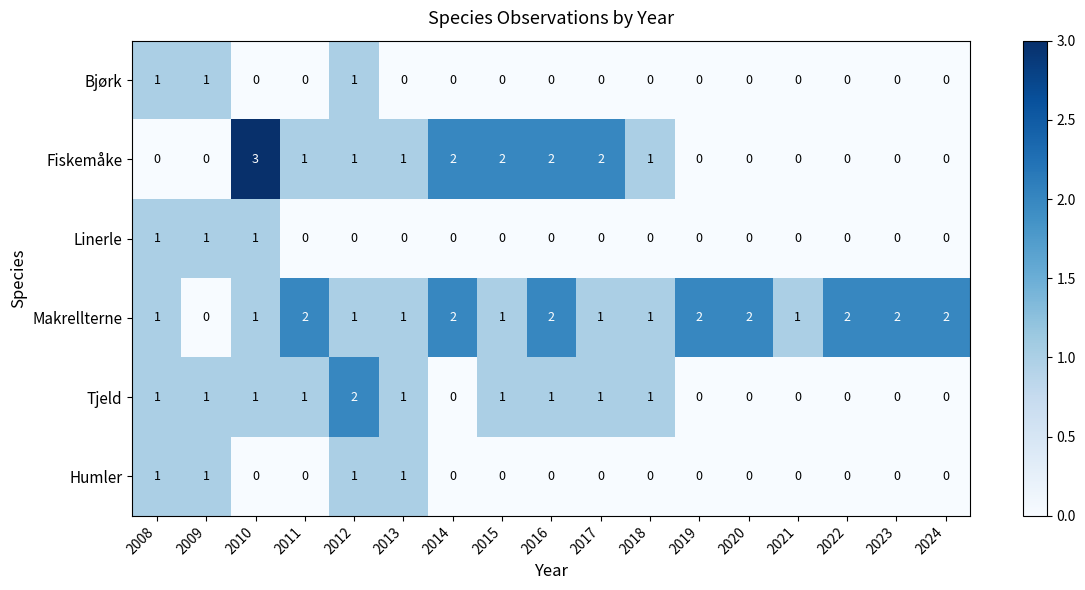

What is the total value across all series at 2018?

3